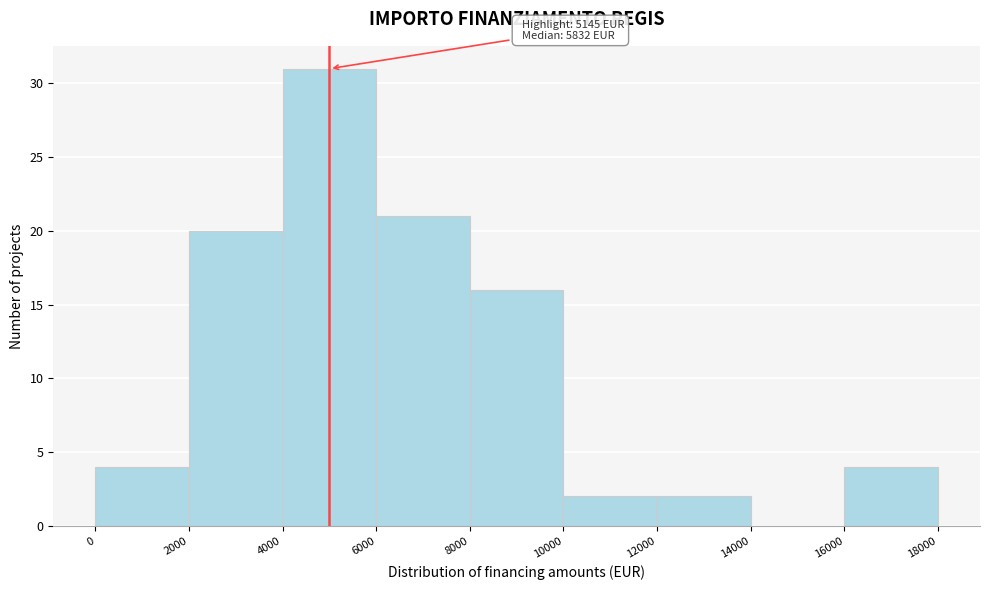

Which range on the x-axis has the tallest bar?

4000 to 6000